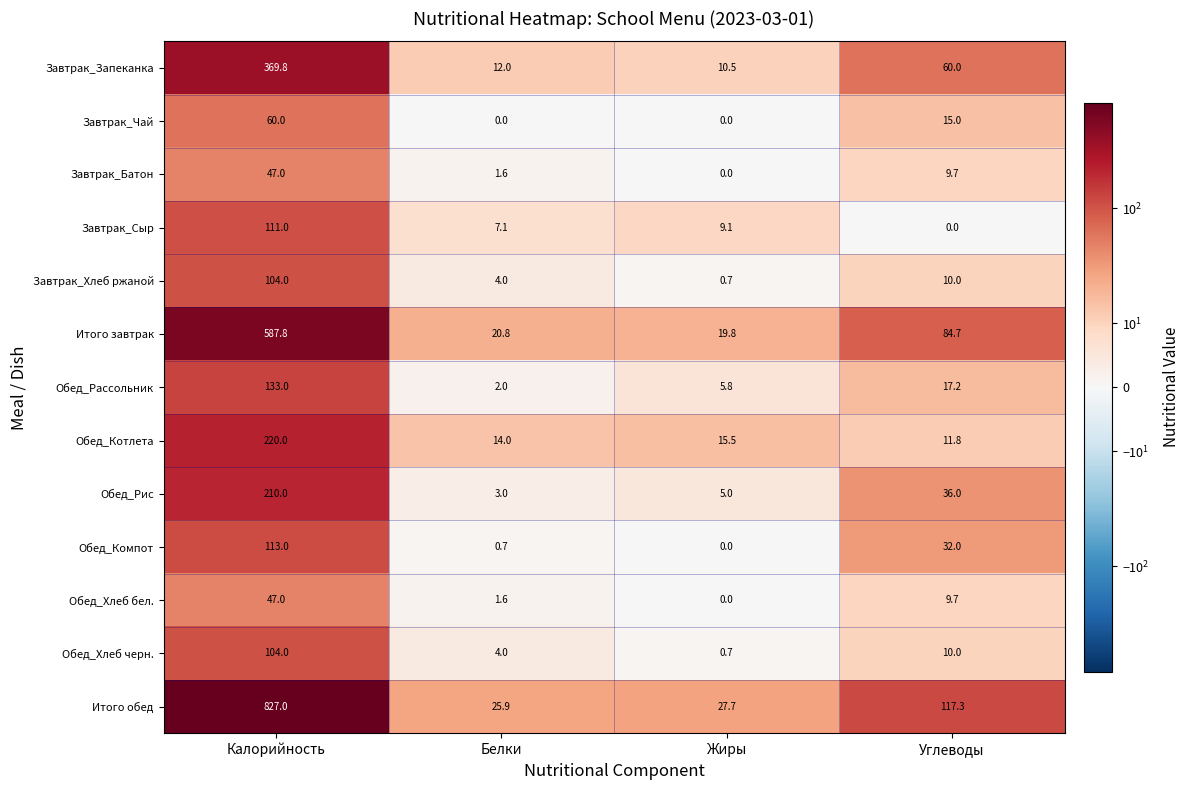

Which series has the largest total across all categories?

Итого обед